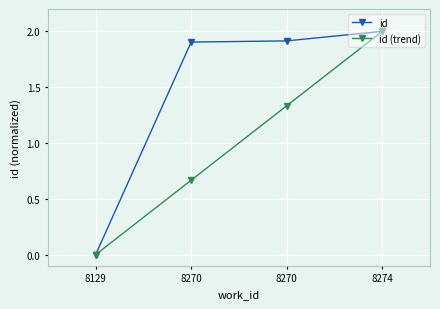

How many positive values does the id series have?

3